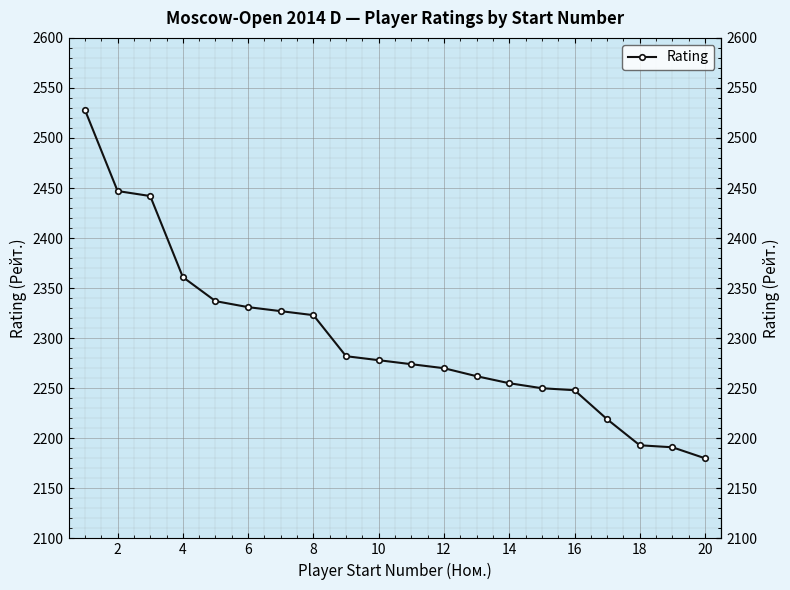

What is the difference between the maximum and minimum values?

348